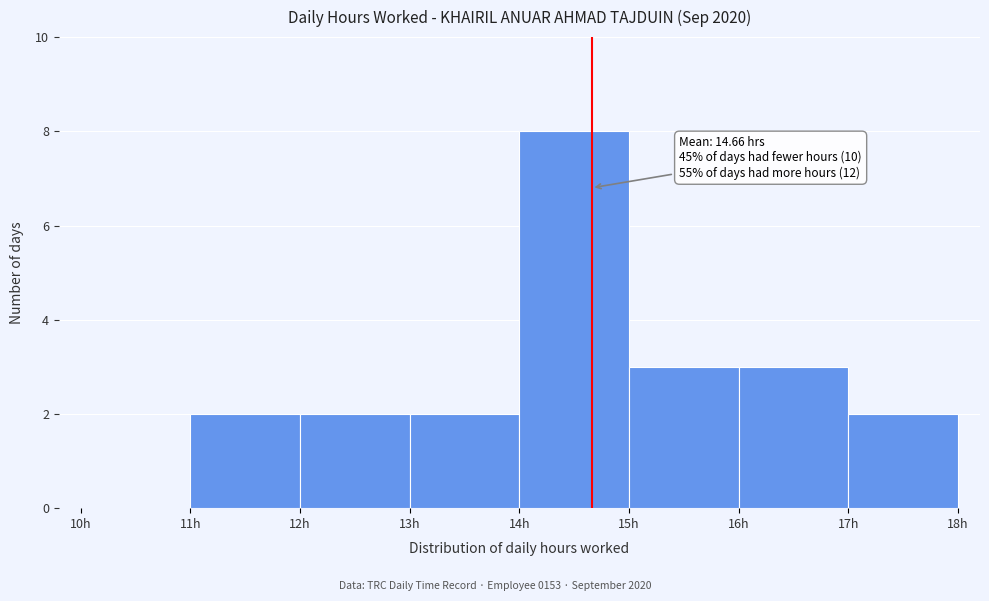

Which range on the x-axis has the tallest bar?

14 to 15